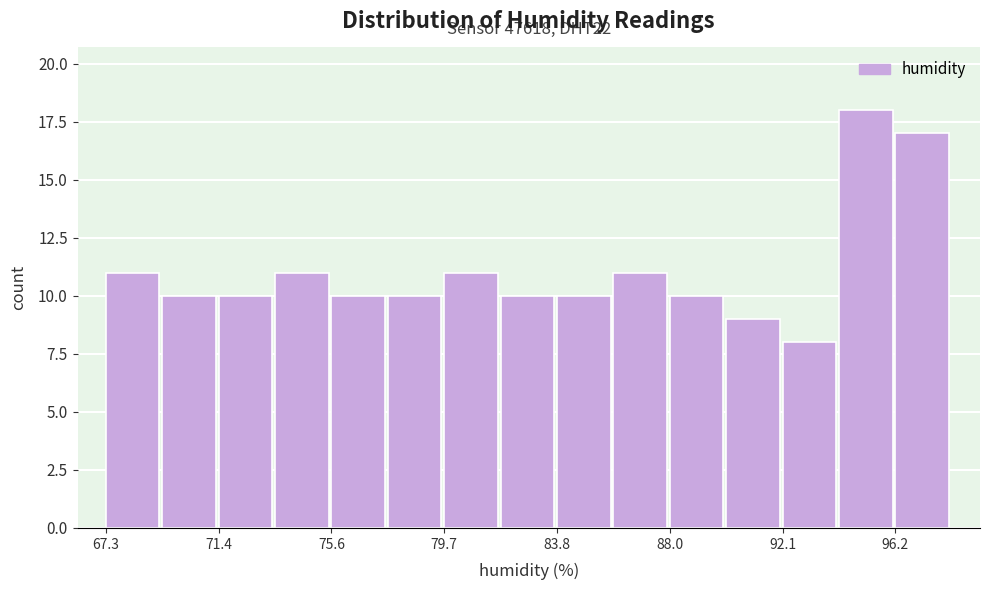

Which range on the x-axis has the tallest bar?

94.0 to 96.0